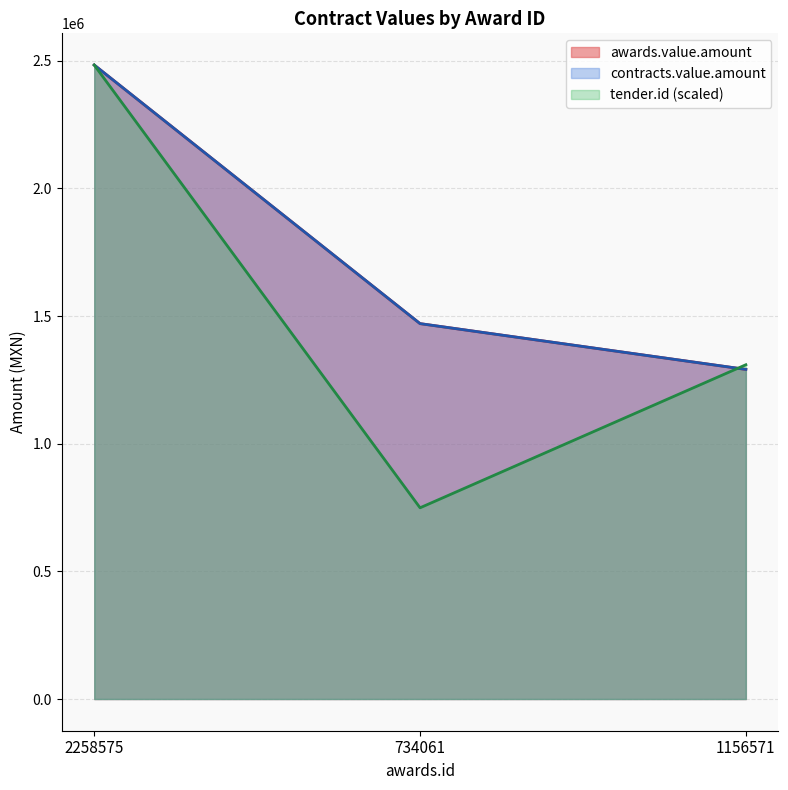

What is the approximate value of tender.id at 1156571?

1309124.8